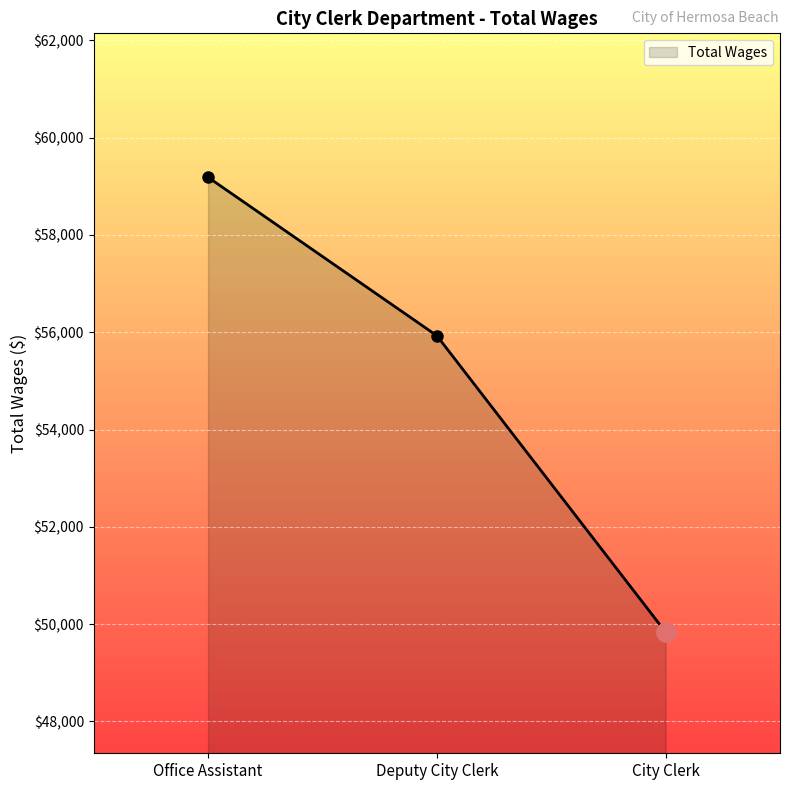

List the labels in order of value, smallest first.

City Clerk, Deputy City Clerk, Office Assistant